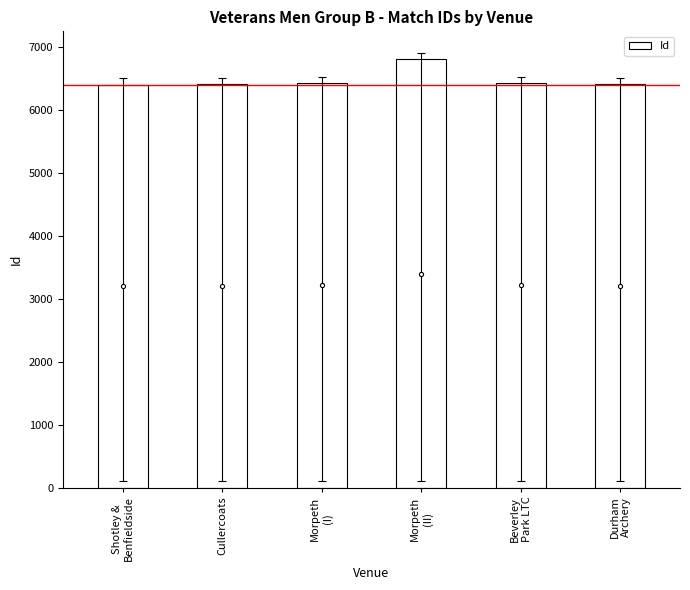

What is the value of the 2nd bar from the left?

6406